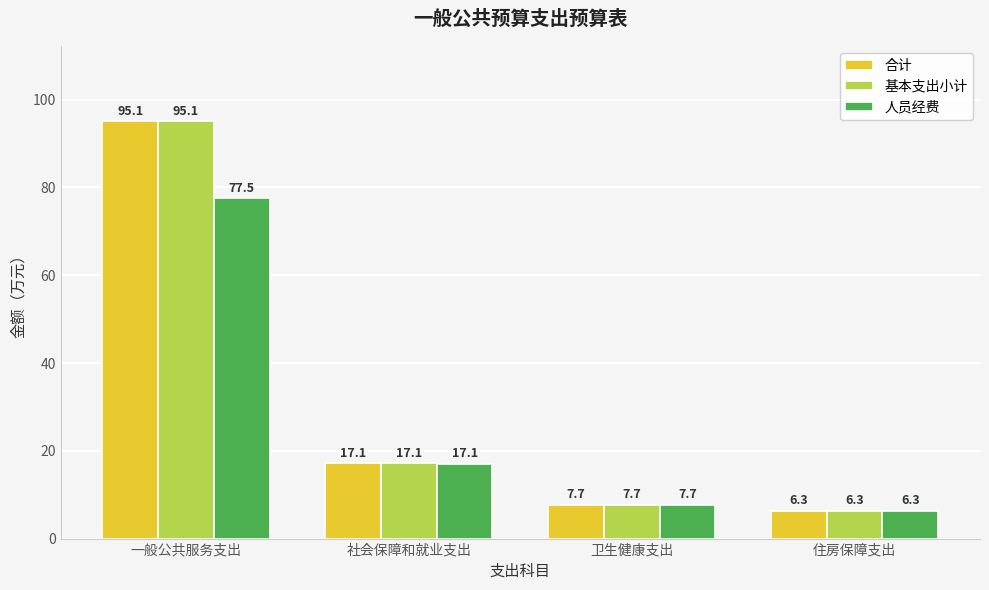

Reading left to right, list all the values displayed in this chart.

合计: 一般公共服务支出=95.1	社会保障和就业支出=17.1	卫生健康支出=7.7	住房保障支出=6.3
基本支出小计: 一般公共服务支出=95.1	社会保障和就业支出=17.1	卫生健康支出=7.7	住房保障支出=6.3
人员经费: 一般公共服务支出=77.5	社会保障和就业支出=17.1	卫生健康支出=7.7	住房保障支出=6.3